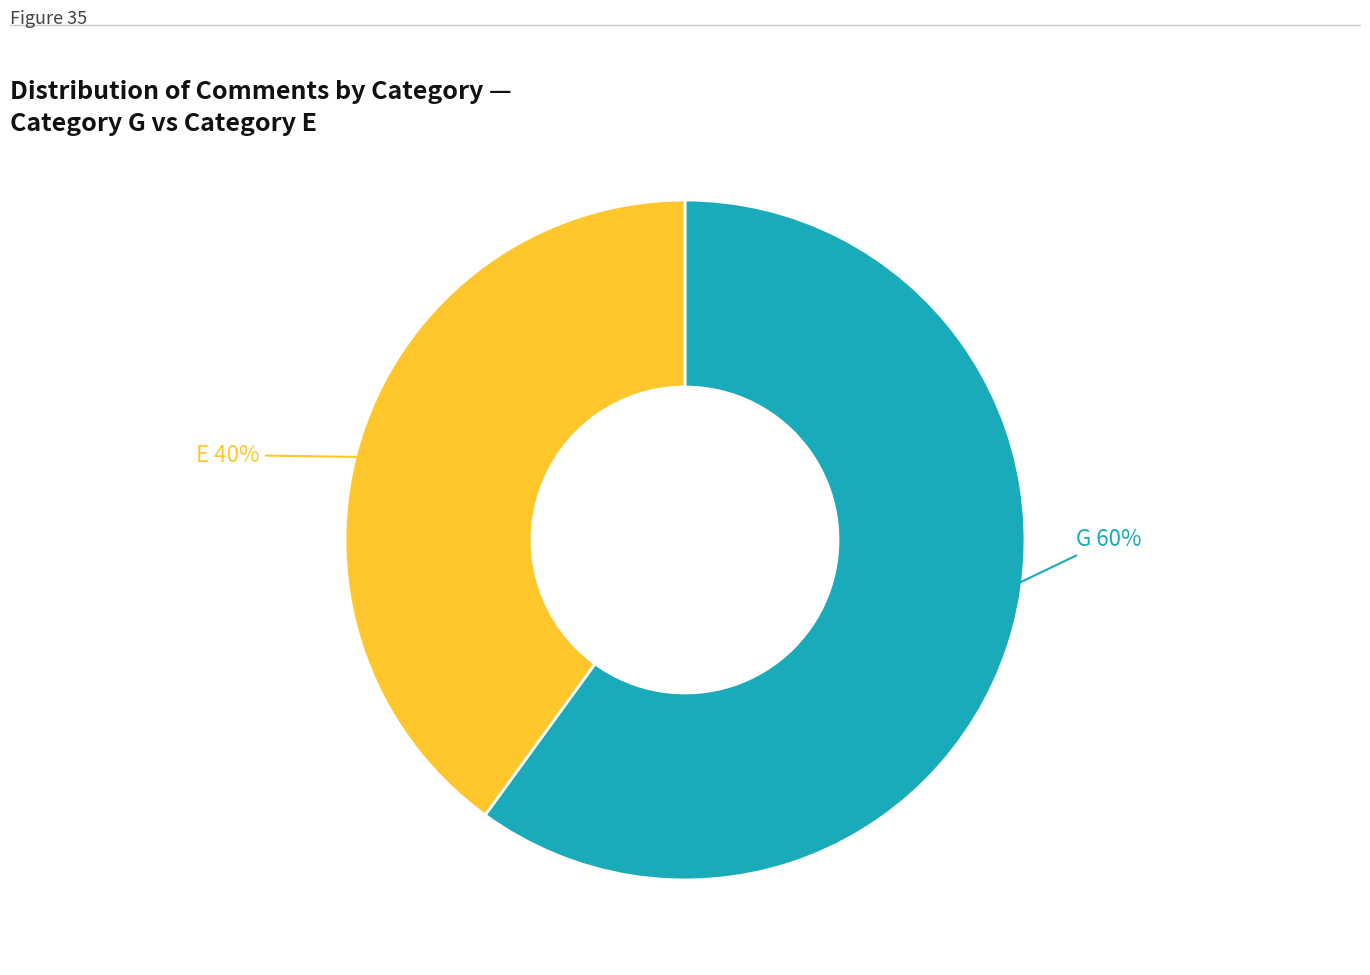

Is it true that E is 40% of the pie?

True